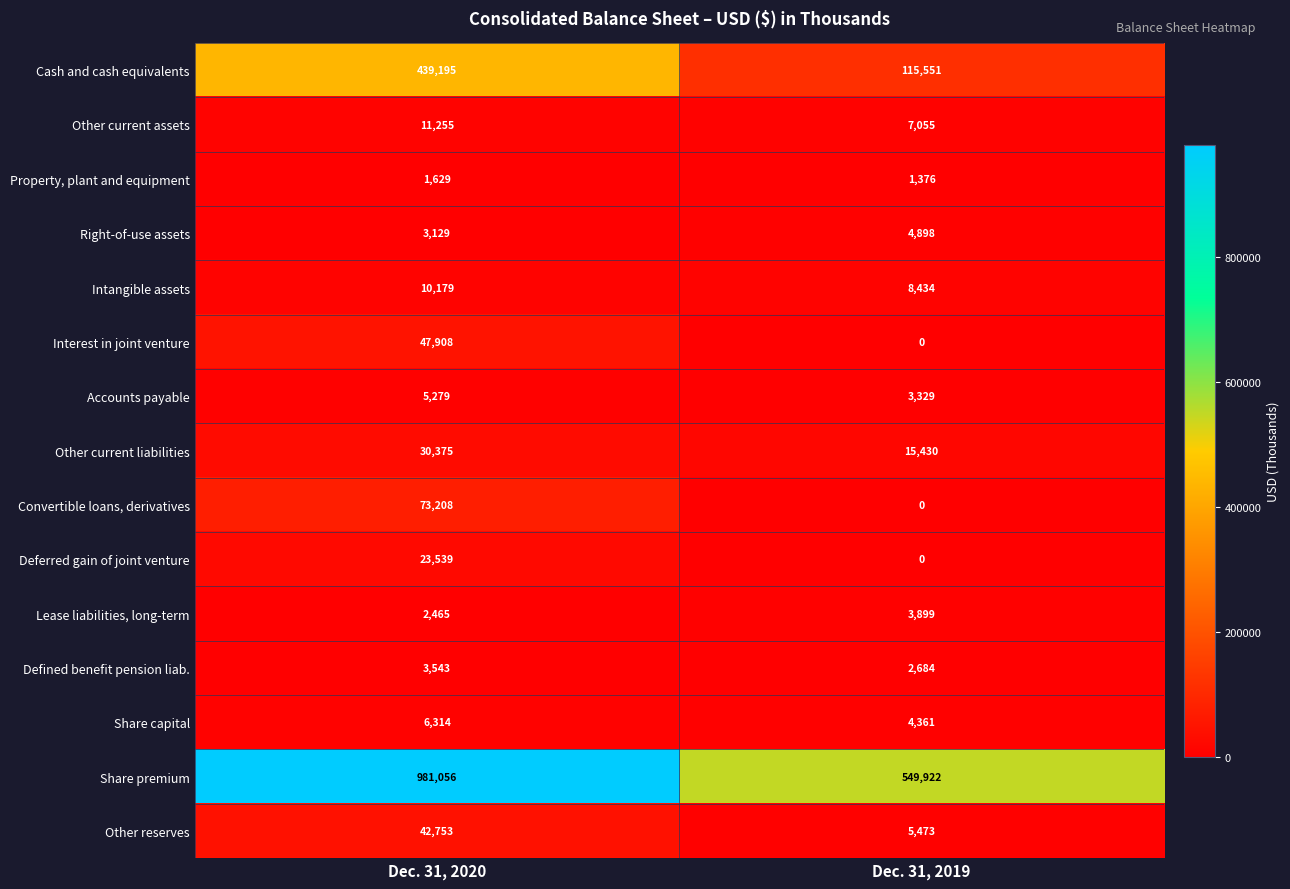

What is the difference between the maximum and minimum values in the Accounts payable series?

1950